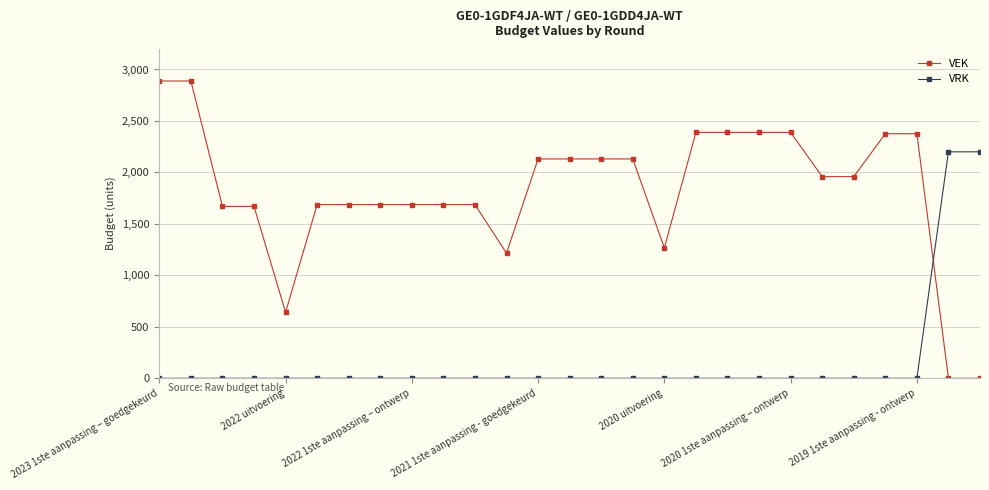

Which series has the largest total across all categories?

VEK